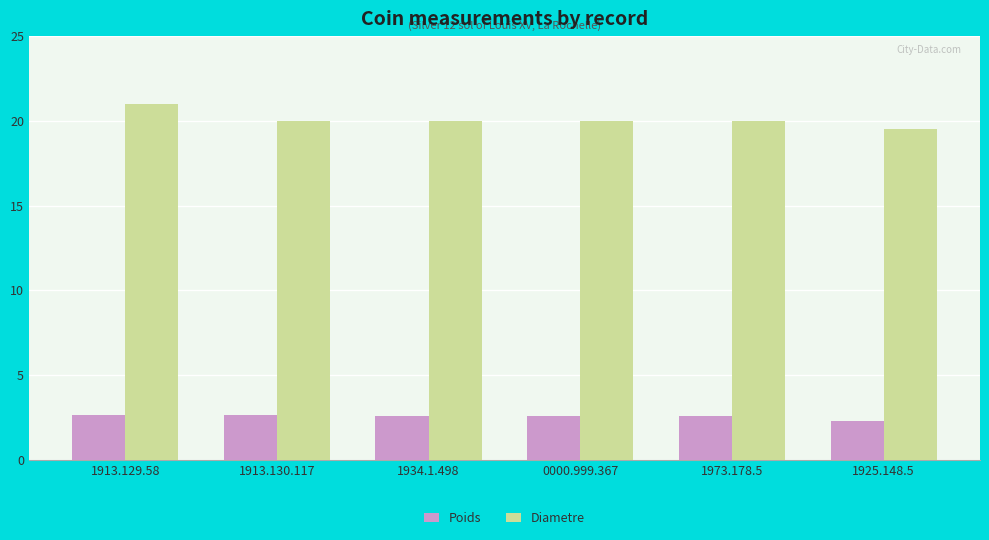

Count the Diametre values in the range 20 to 21.

5